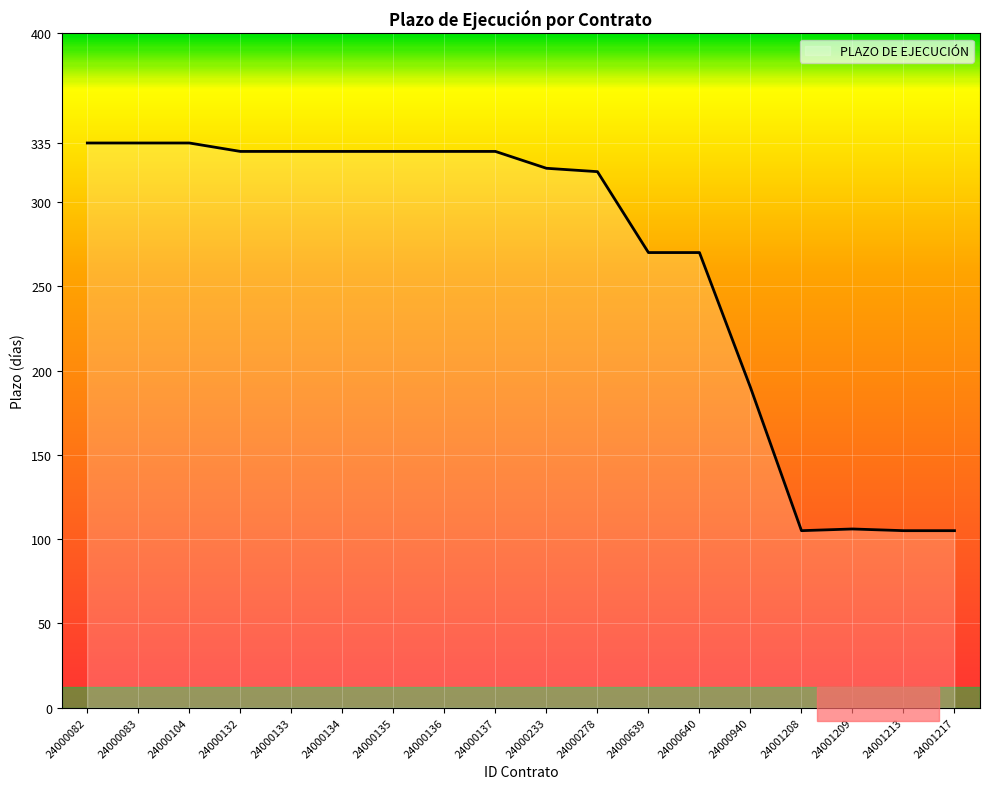

Where does the data first go above 330?

24000082